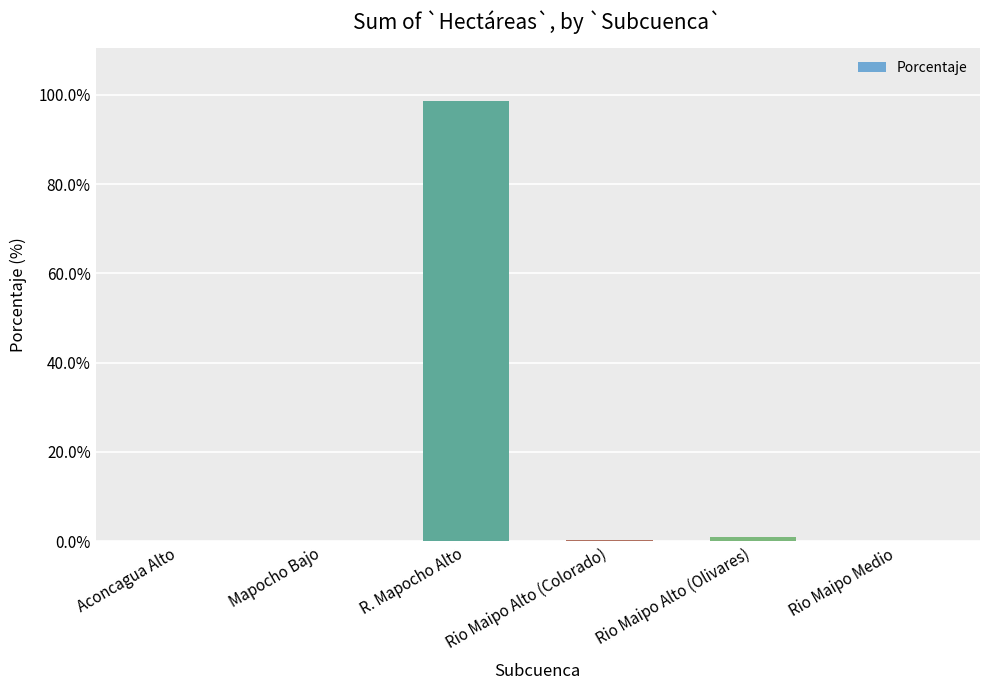

The value at R. Mapocho Alto is 38.2. True or false?

False